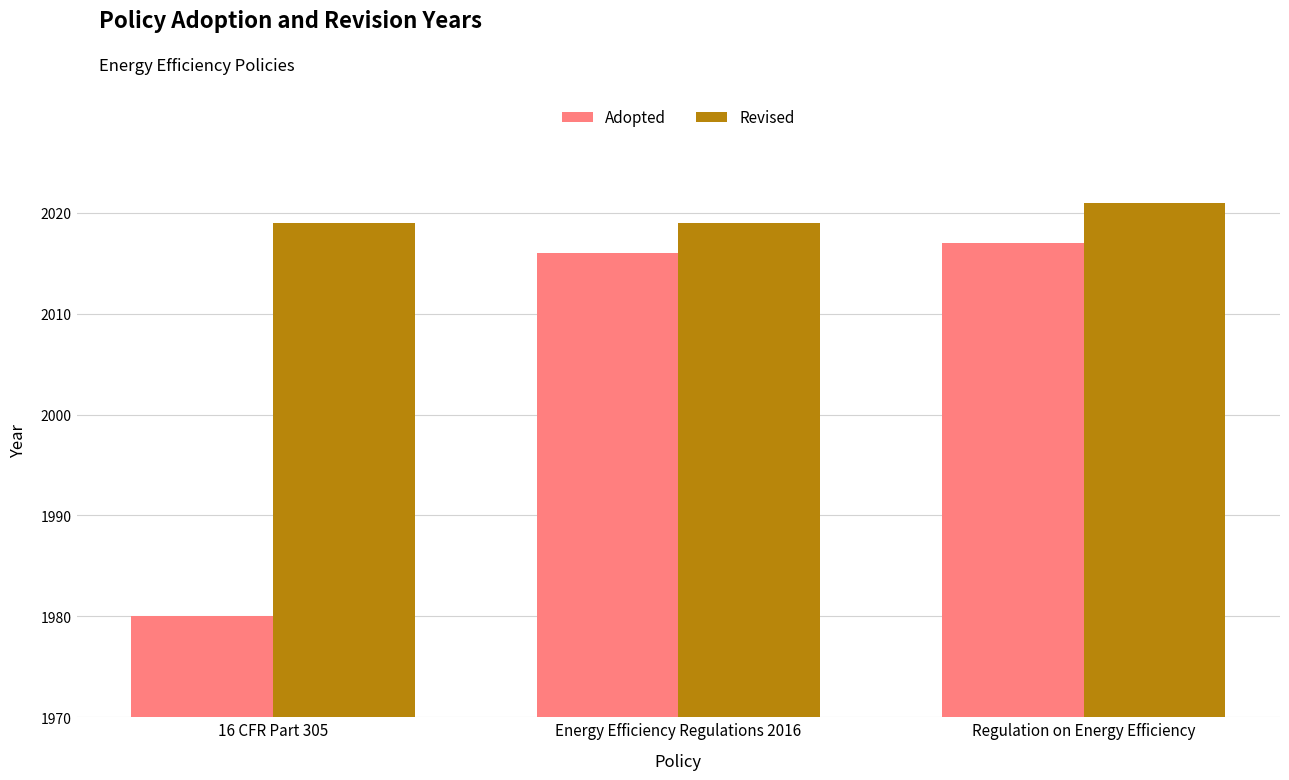

The value of Adopted at Energy Efficiency Regulations 2016 is 2016. True or false?

True